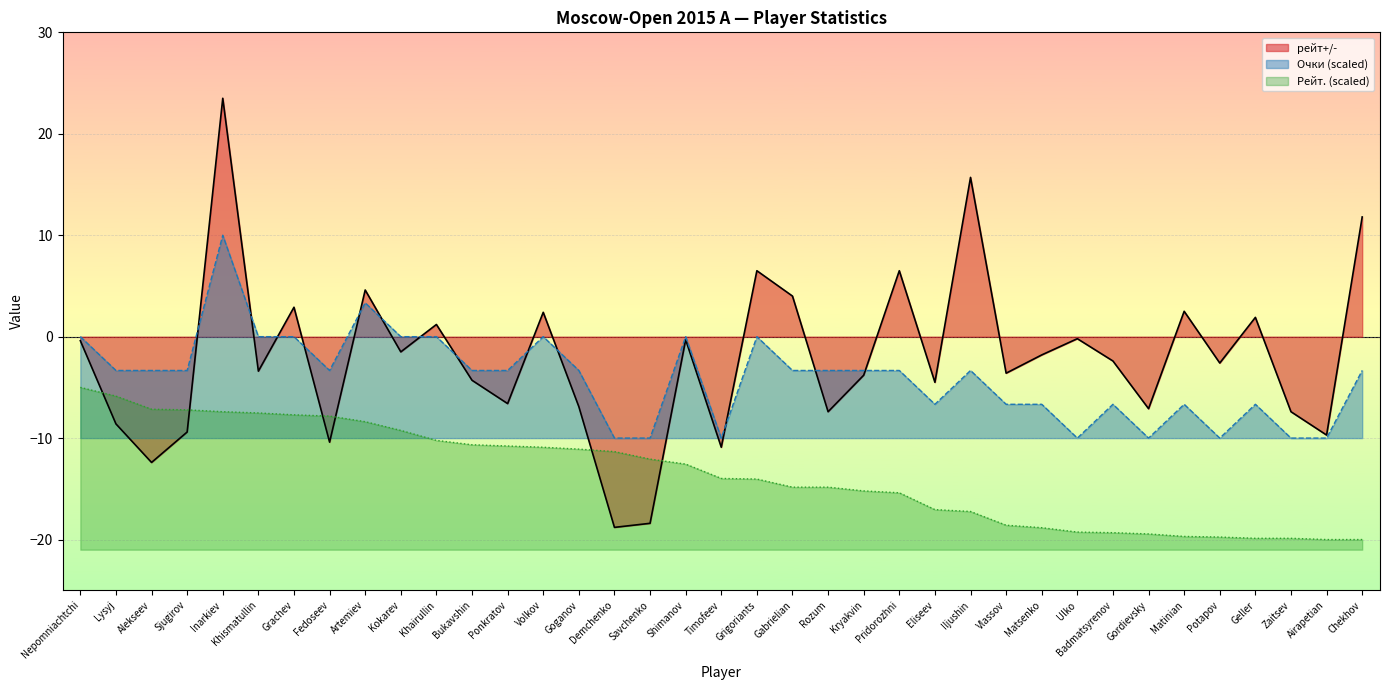

True or false: рейт+/- and Очки intersect in this chart.

True